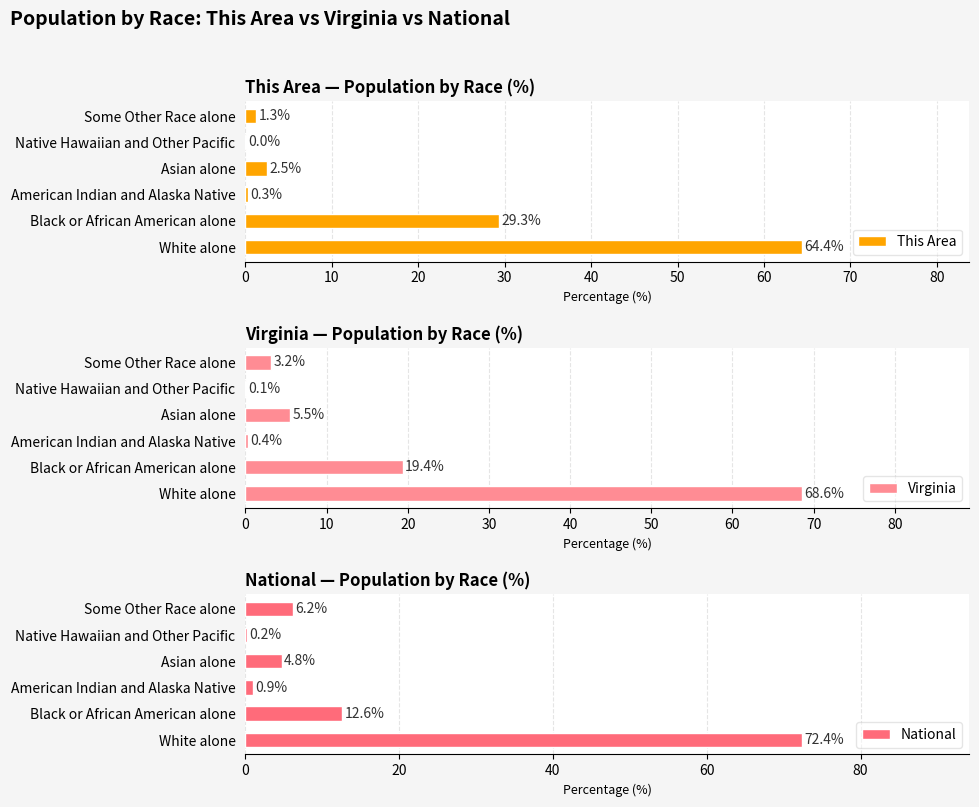

What are all the series names shown in the legend?

This Area, Virginia, National